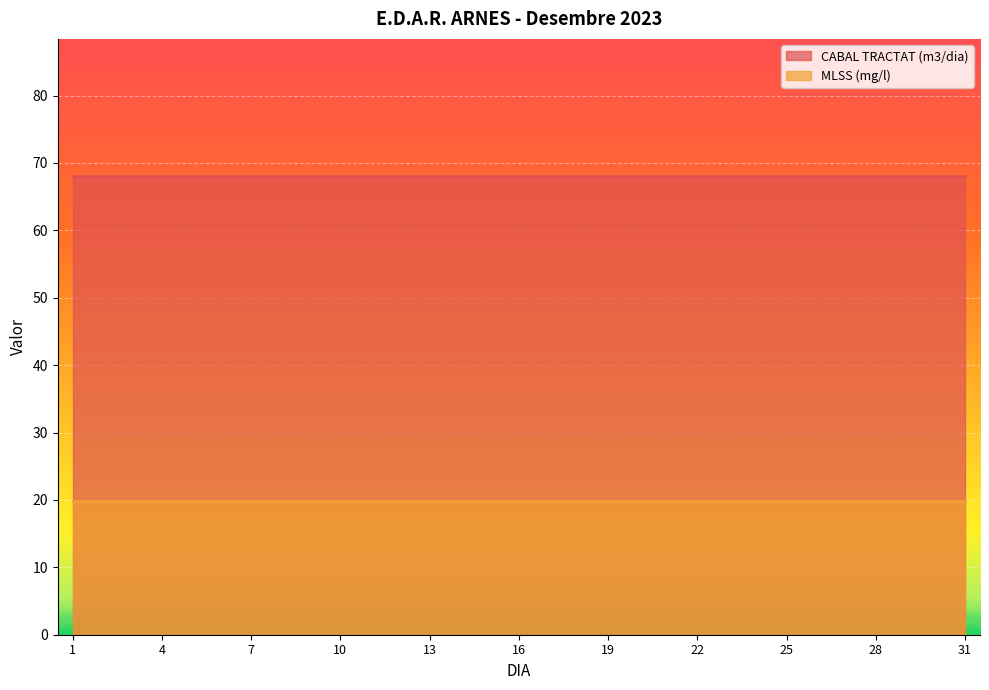

Which series has the largest range (max minus min)?

CABAL TRACTAT (m3/dia)